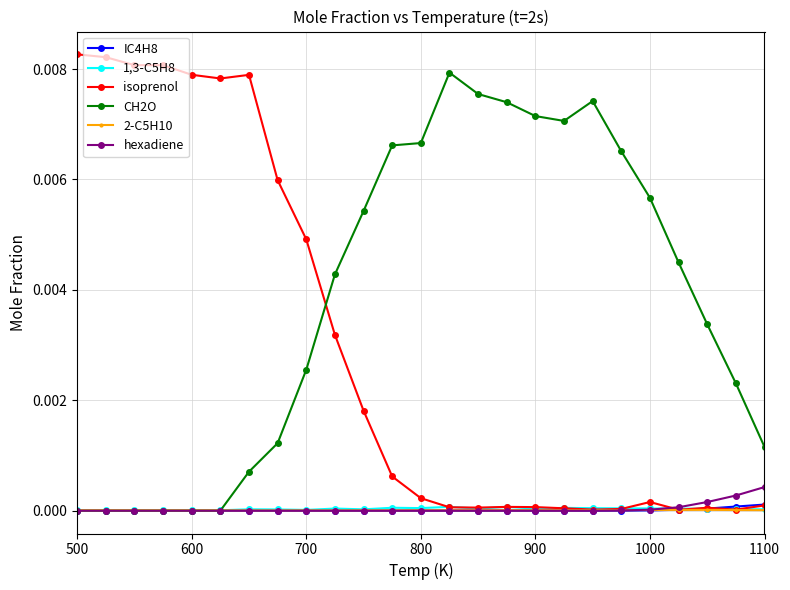

Which series has the largest total across all categories?

CH2O